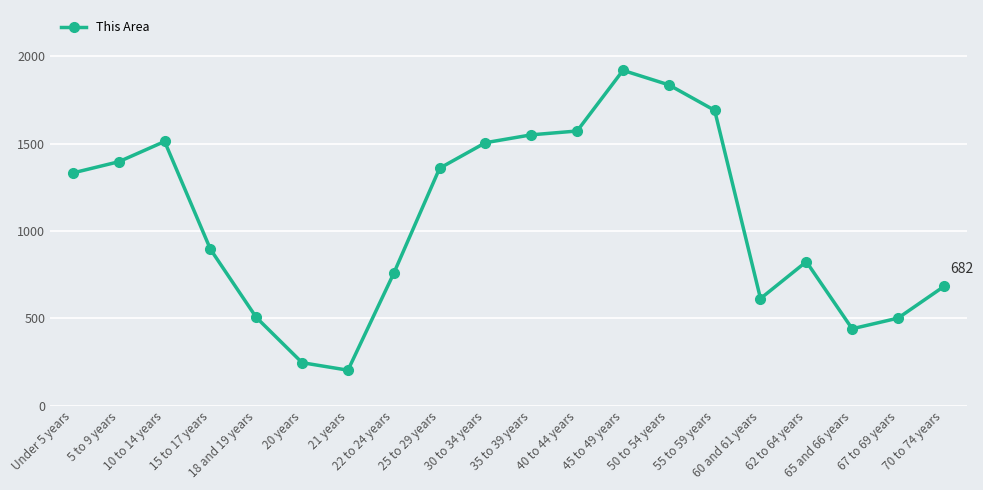

Is it true that the value at 40 to 44 years is 1572?

True